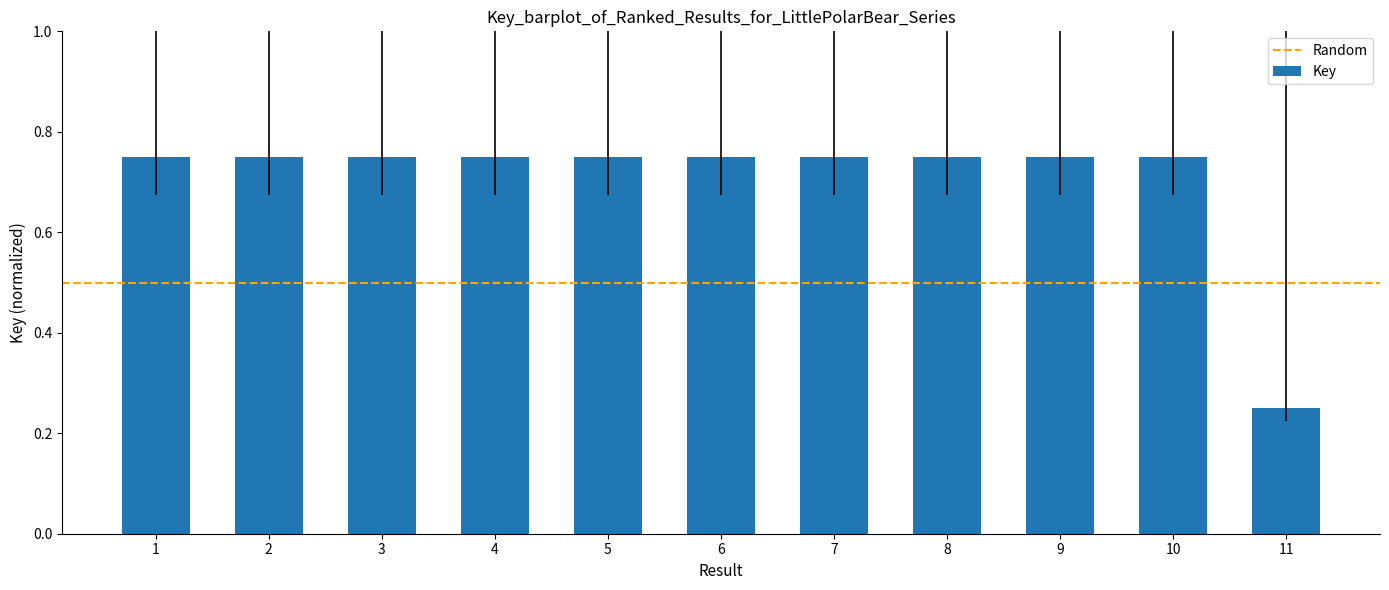

Which label corresponds to the smallest value in the chart?

11